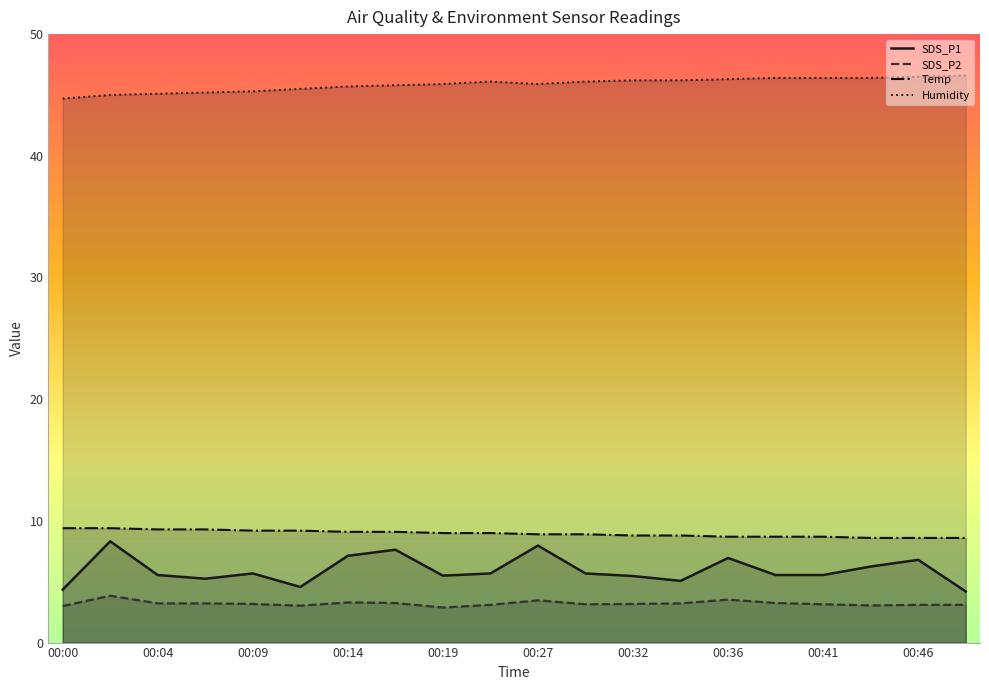

True or false: Humidity has more than 0 interior local peaks.

True